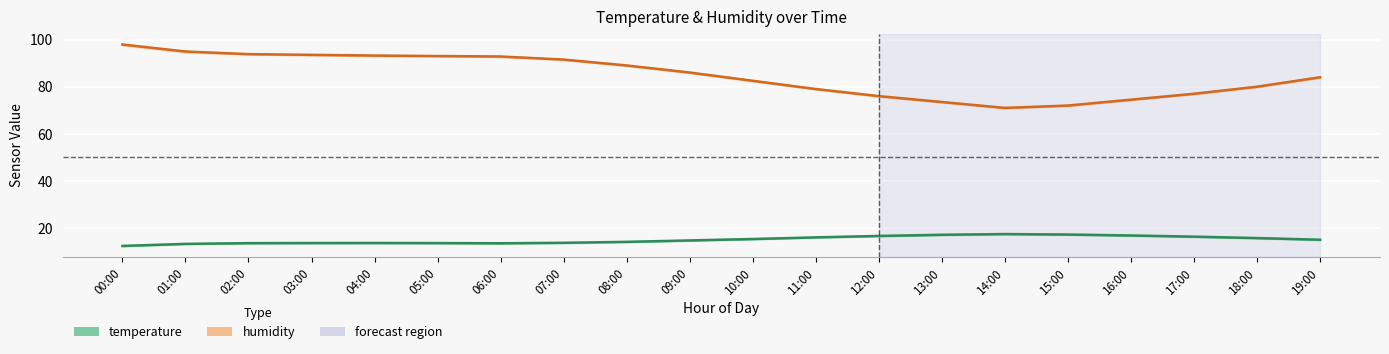

What is the label of the 6th point from the right?

14:00